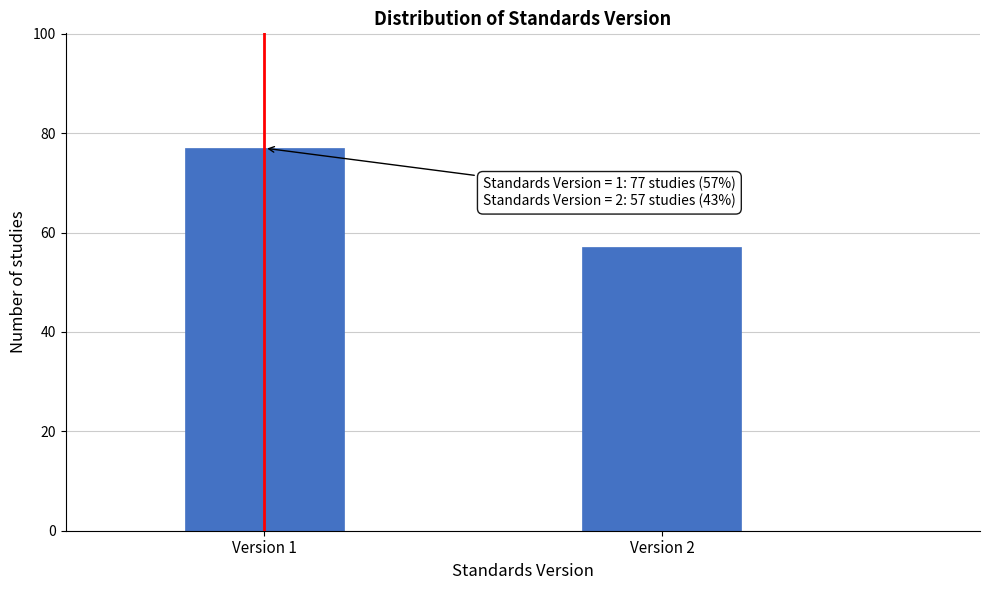

Reading left to right, transcribe all the data shown in this chart.

77	57